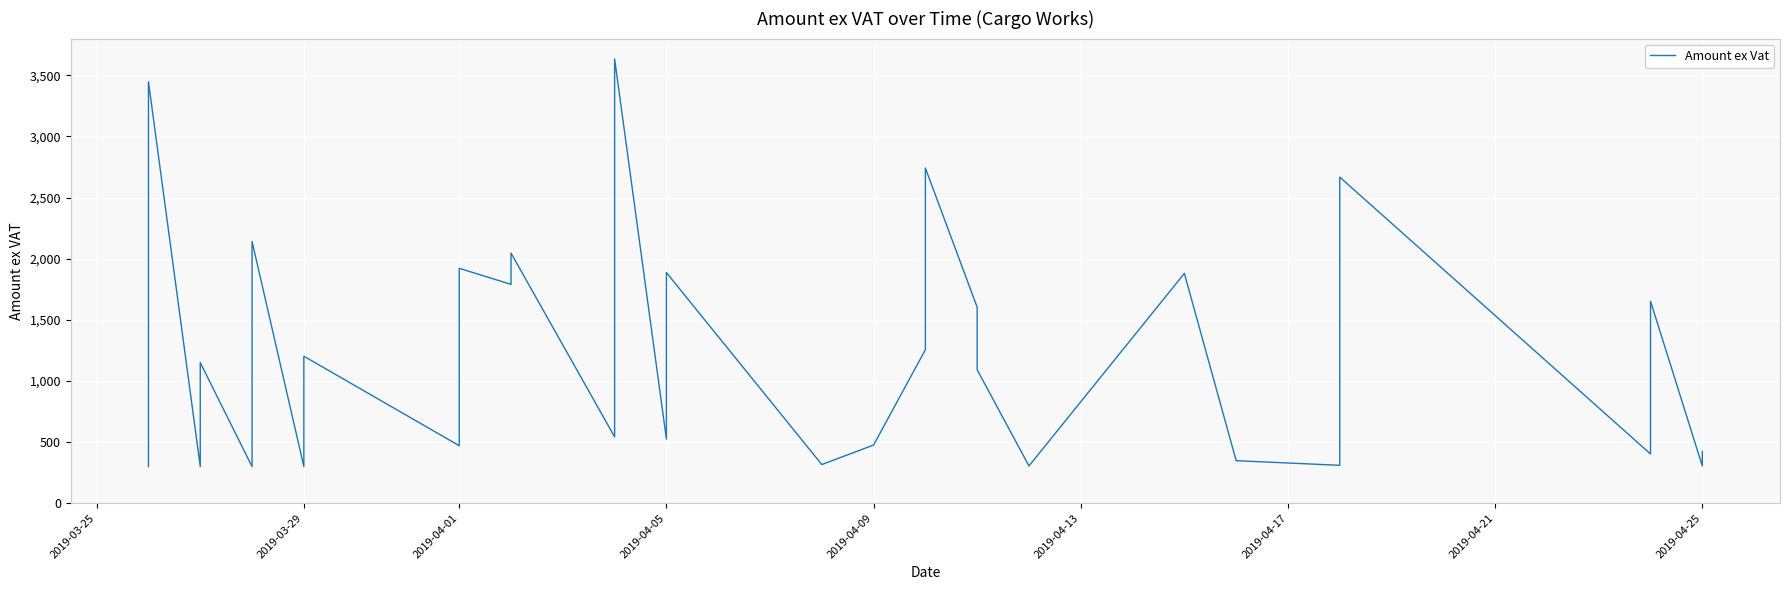

Does the chart display data point markers on the line(s)?

No